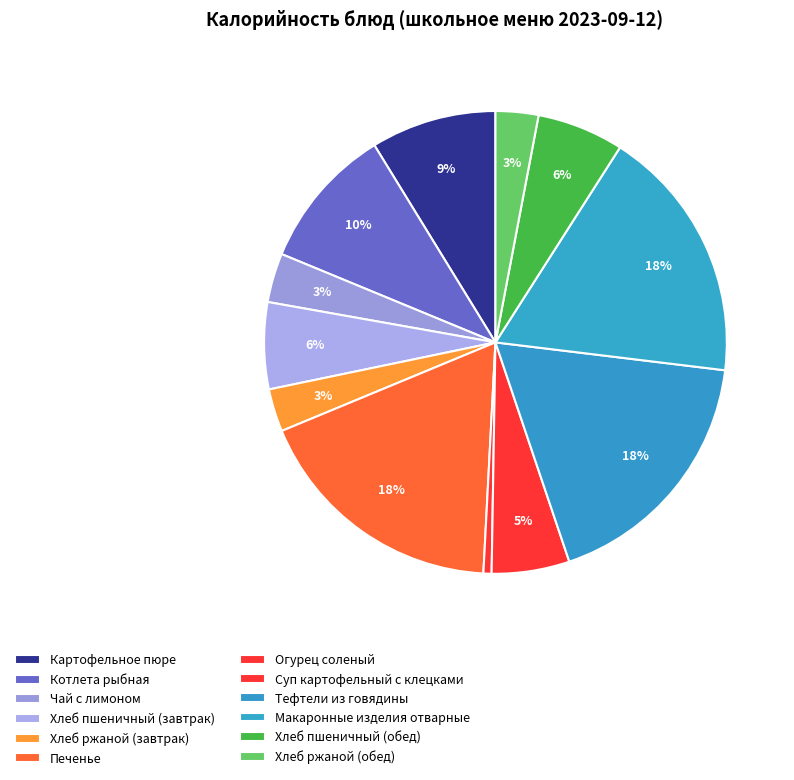

How many segments does this pie chart have?

12